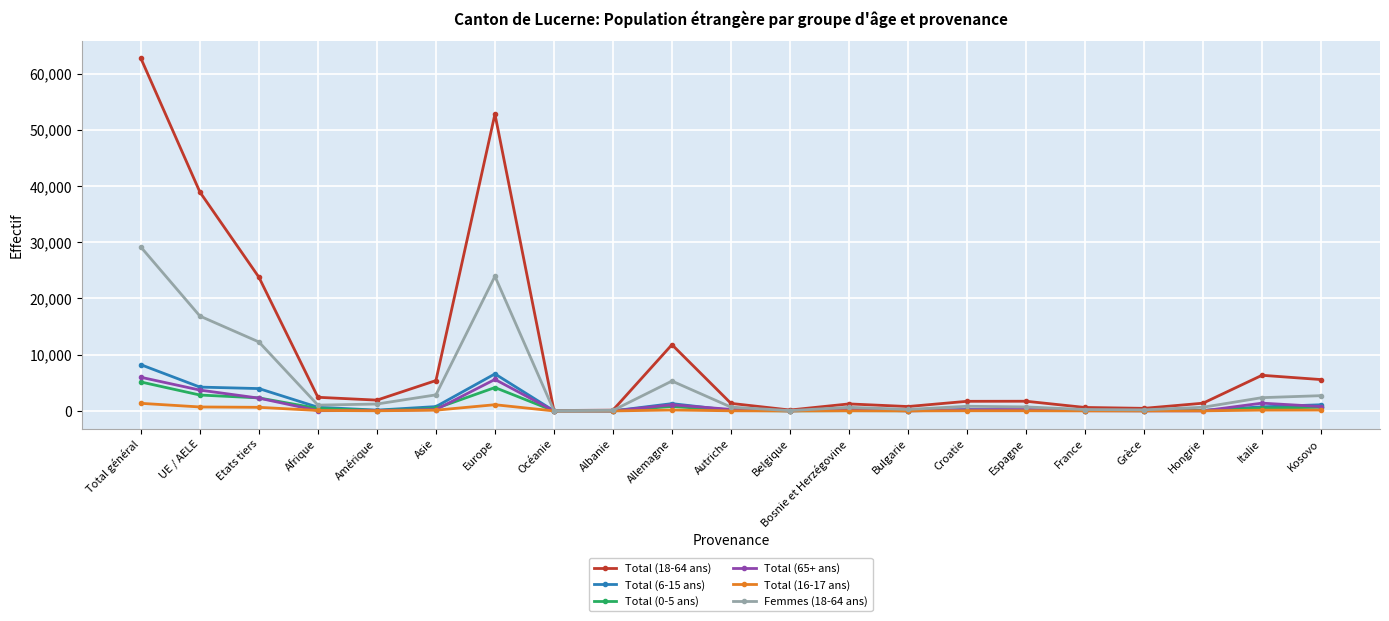

Between which two adjacent categories do Total (65+ ans) and Total (16-17 ans) first intersect?

Etats tiers and Afrique